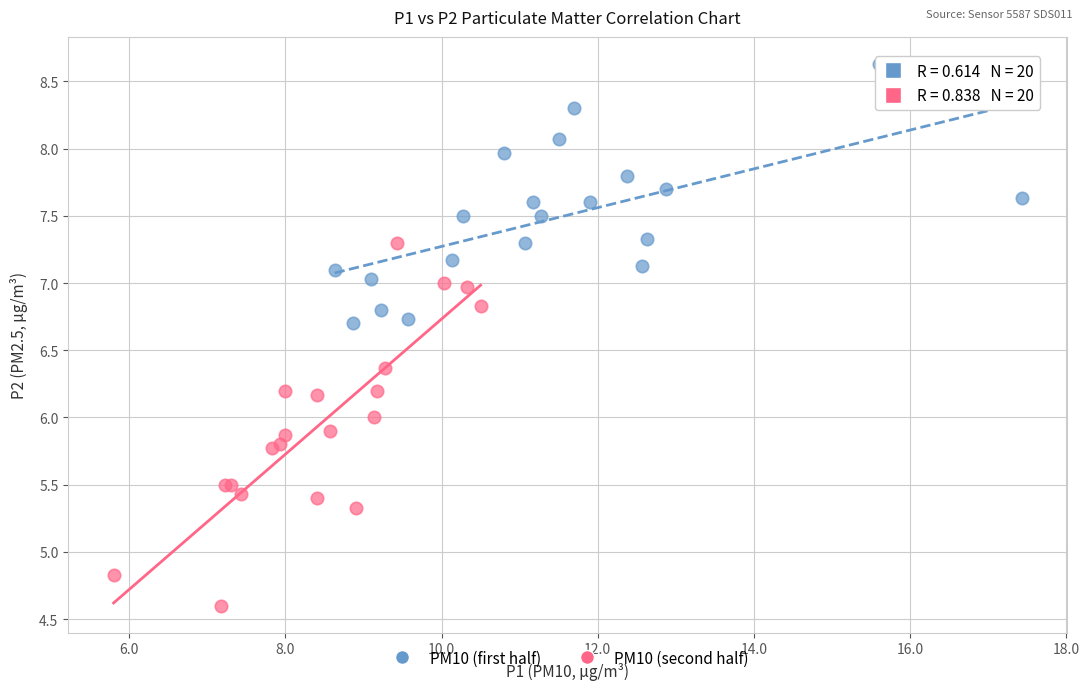

What are all the series names shown in the legend?

PM10 (first half), PM10 (second half)